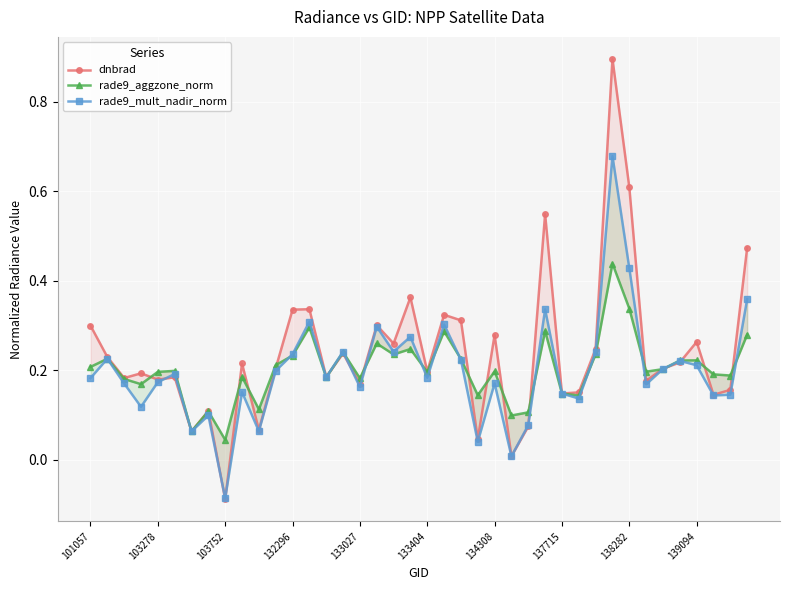

Where does the rade9_mult_nadir_norm series first go above 0?

101057